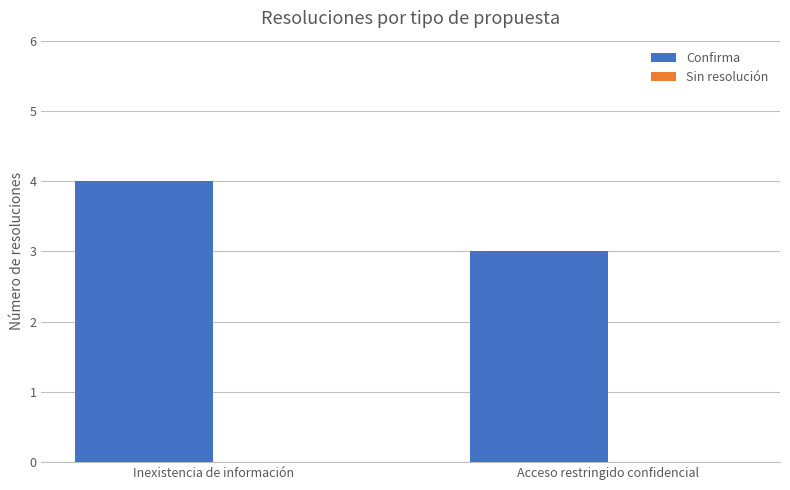

What is the label of the 1st bar from the left?

Inexistencia de información